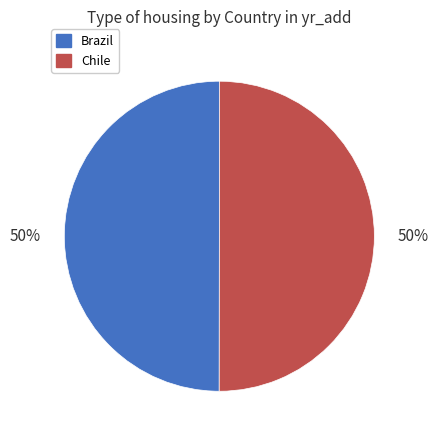

What percentage is the Chile slice, to the nearest percent?

50%